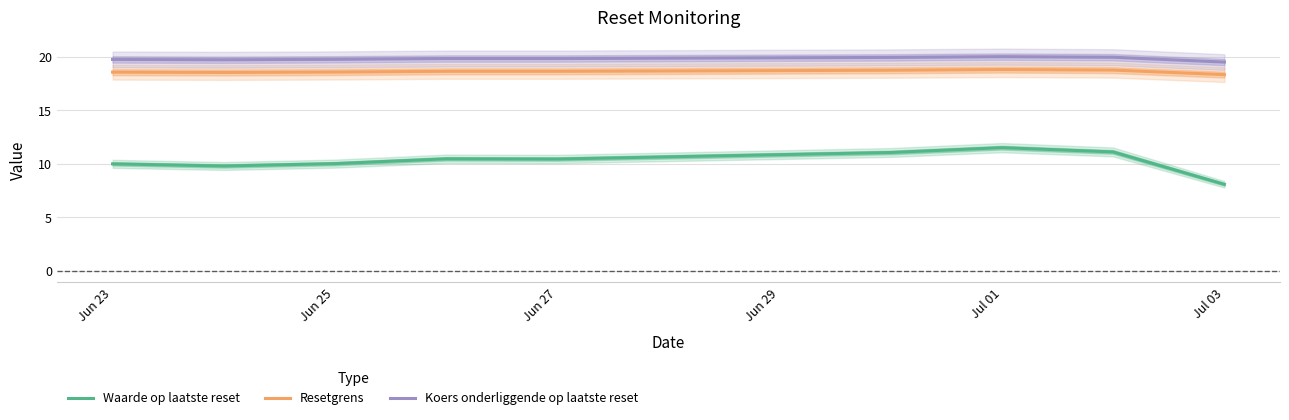

How many series are shown in this chart?

3